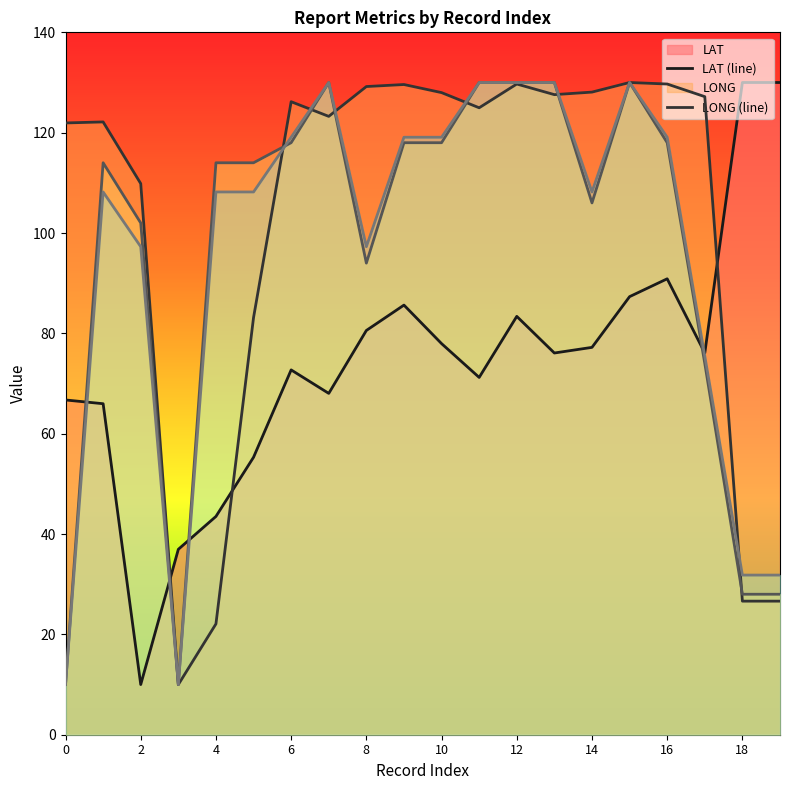

What is the smallest value displayed?

10.0